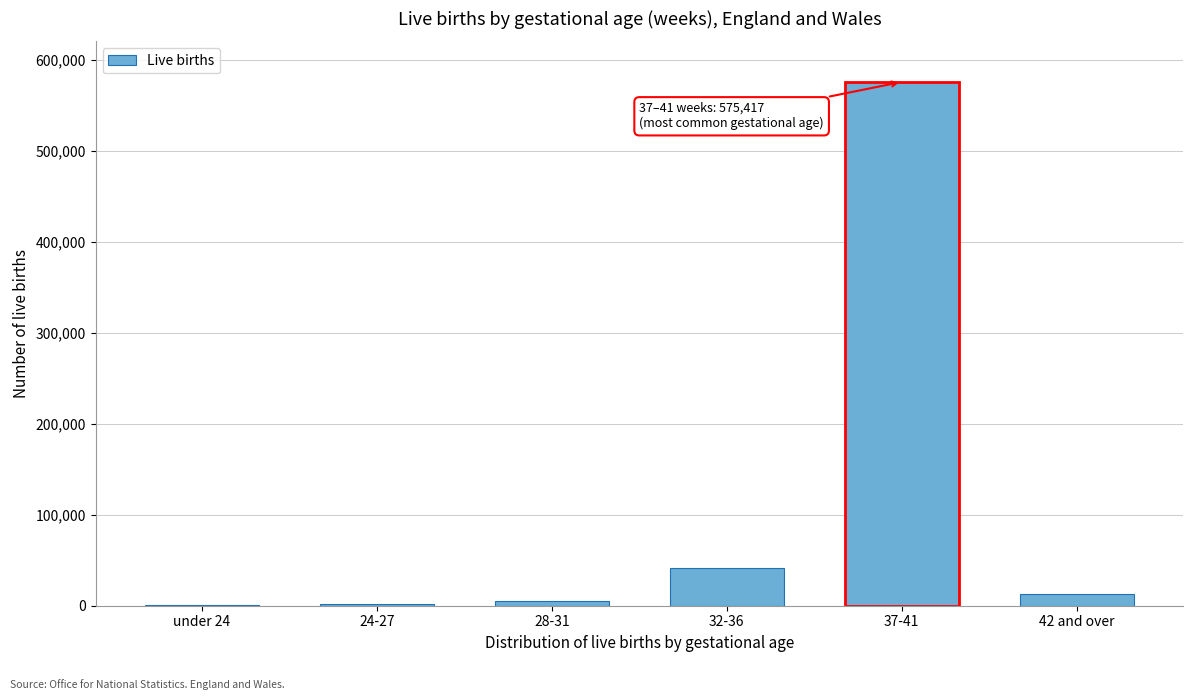

Is it true that the value at 37-41 is 814144?

False